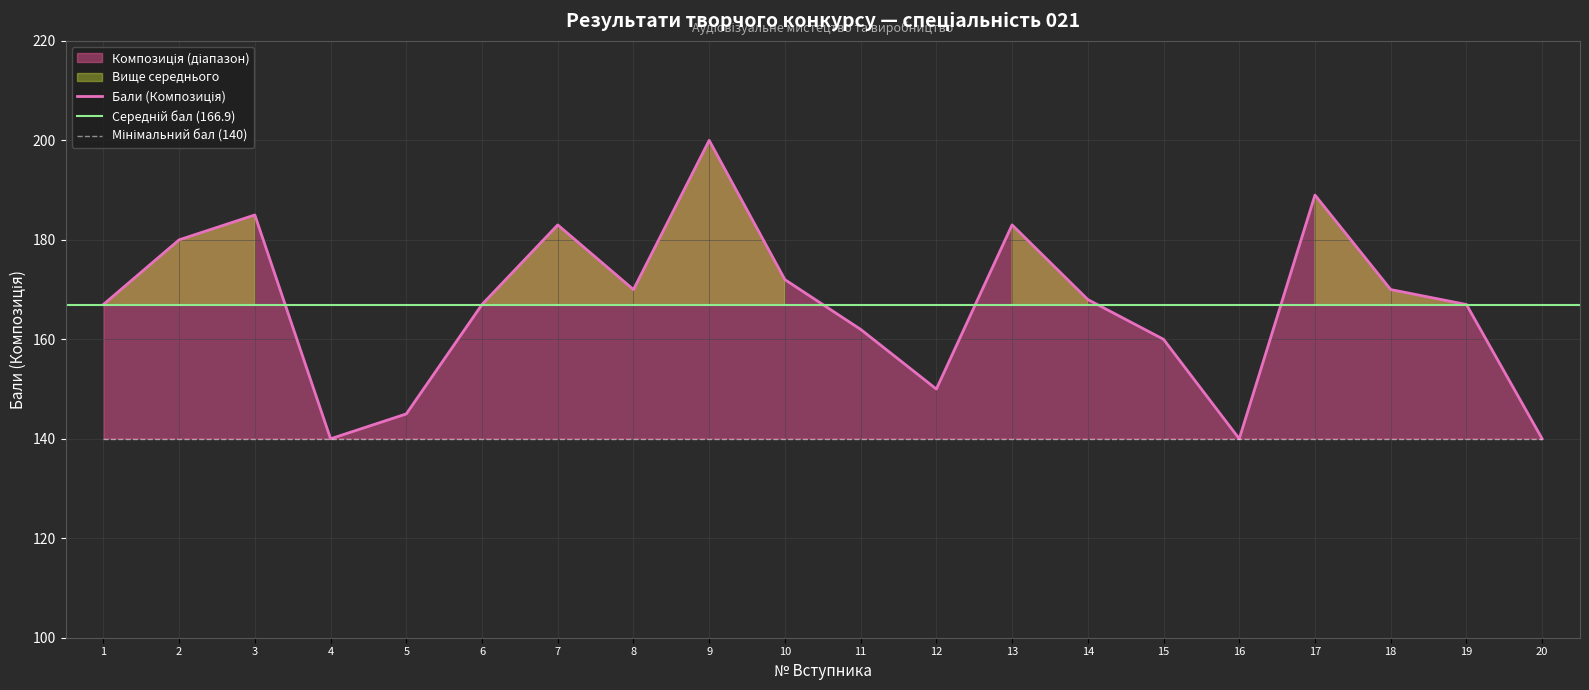

Where is the first local maximum?

3